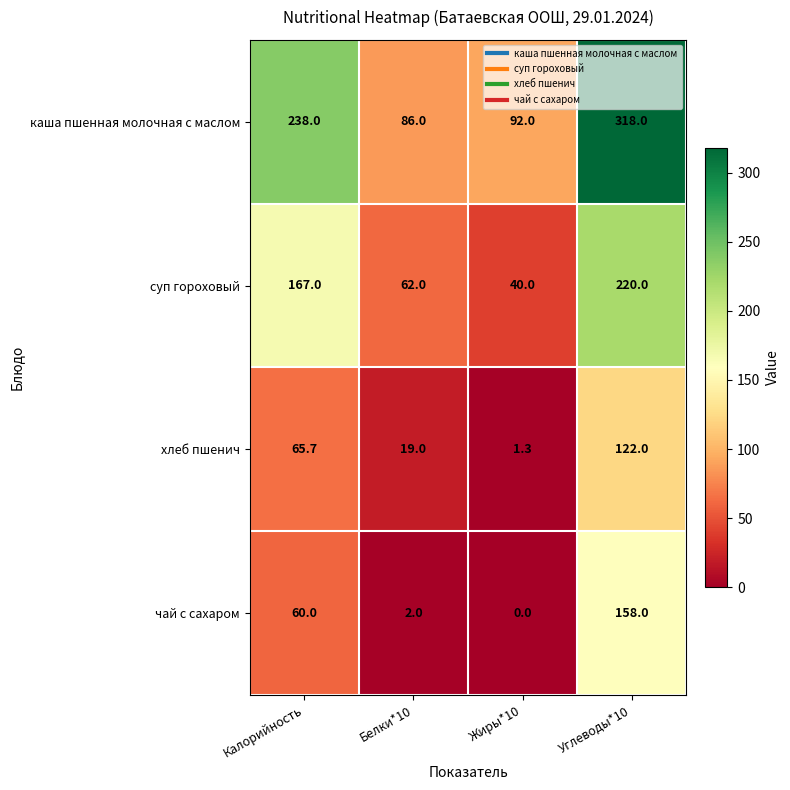

What is the difference between the highest and lowest values at Жиры*10?

92.0